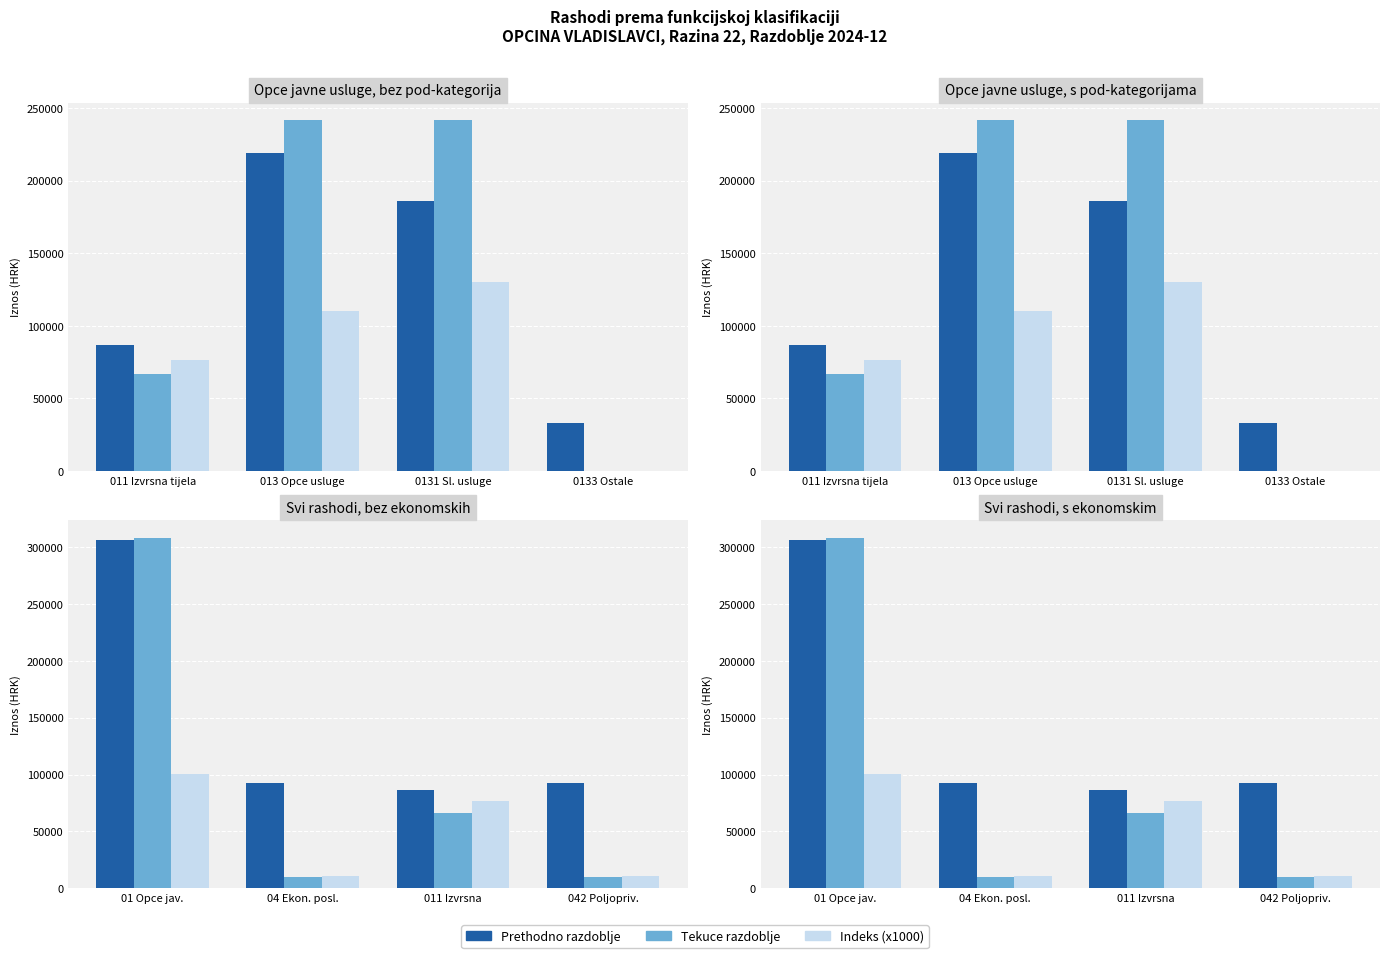

How many bars are there in each group?

3